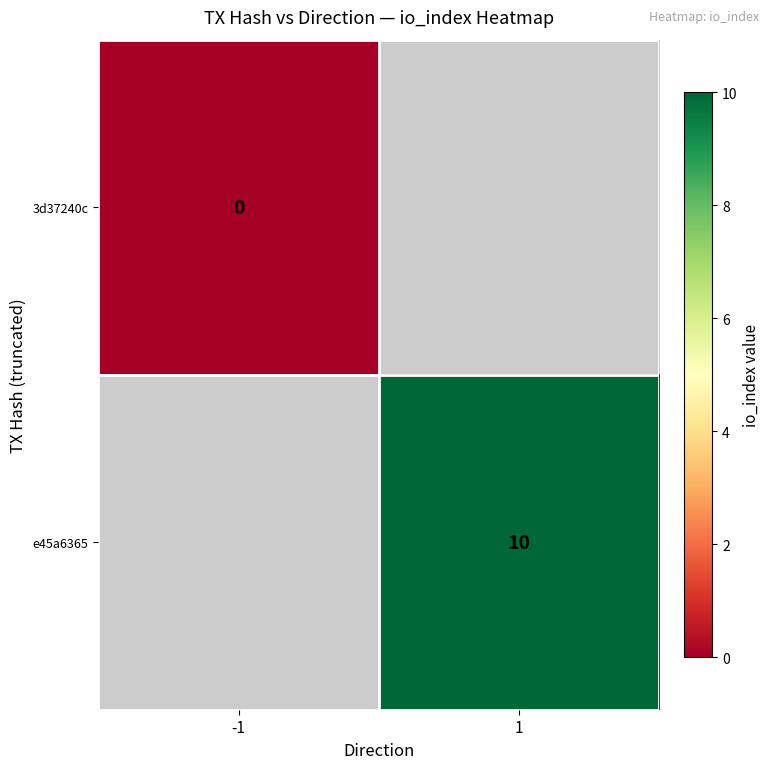

List the labels in order of 3d37240c value, largest first.

-1, 1